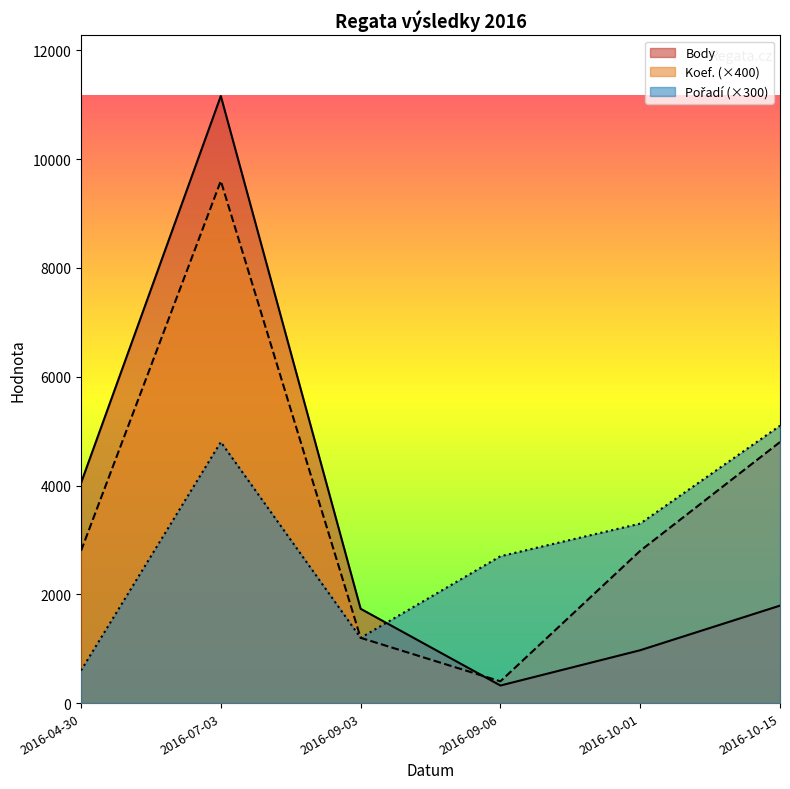

True or false: Koef. has more than 0 interior local peaks.

True